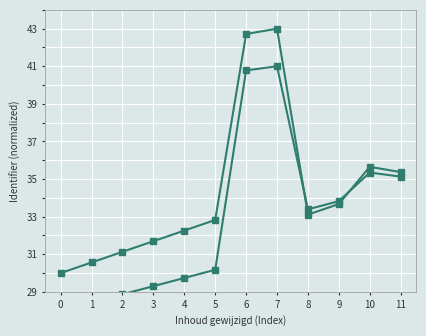

Which series ends up on top after the final intersection of Identifier (alt) and Identifier?

Identifier